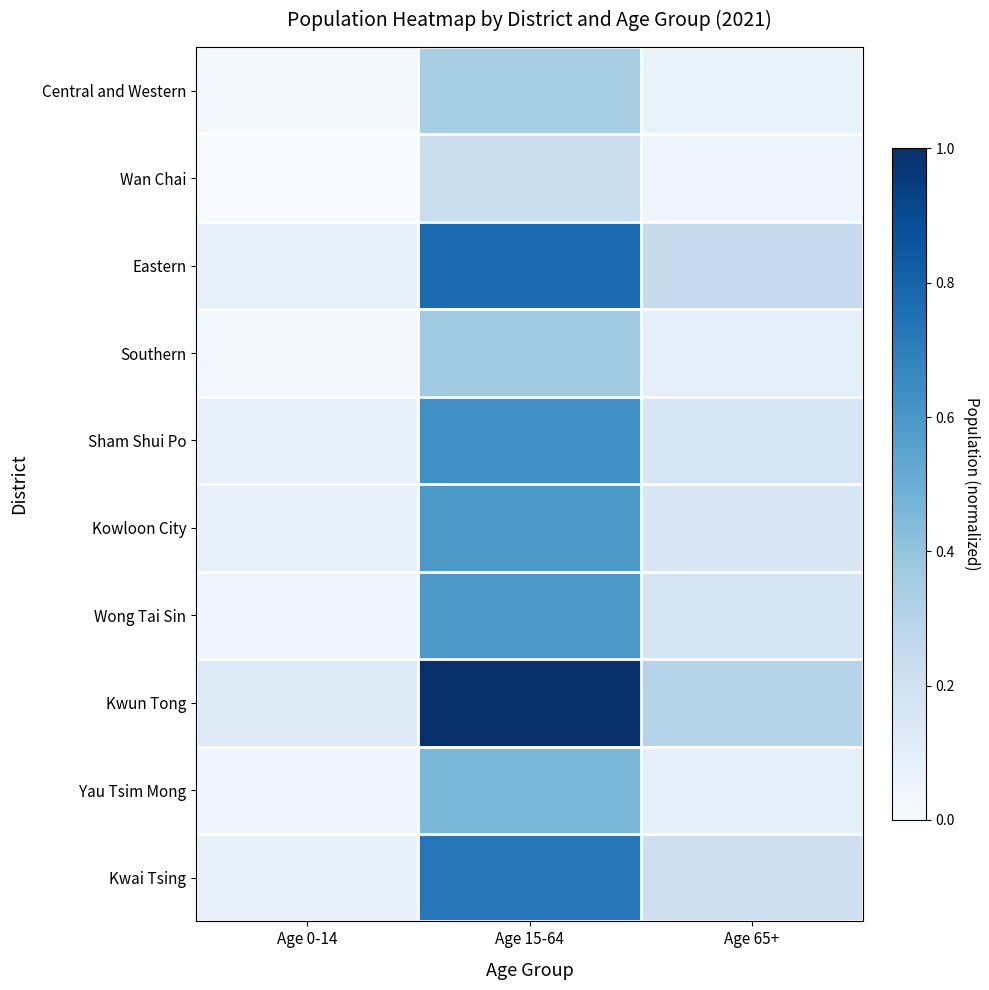

Which label corresponds to the smallest value in the chart?

Age 0-14